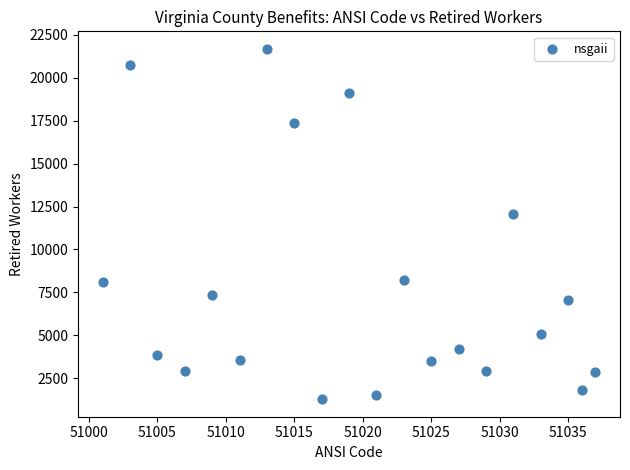

What is the range of Y values (max minus min)?

20419